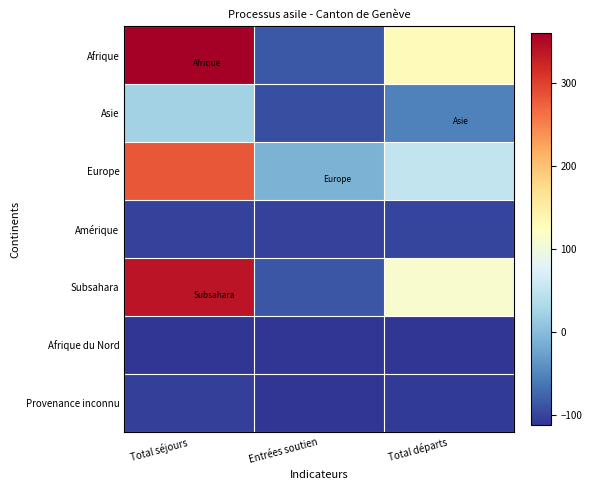

At which category is the sum across all series the highest?

Total séjours